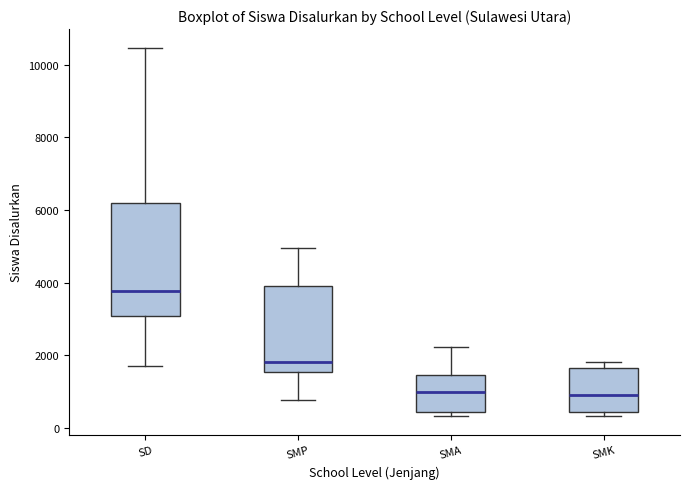

Comparing the boxes themselves (not the whiskers), which one is the tallest?

SD